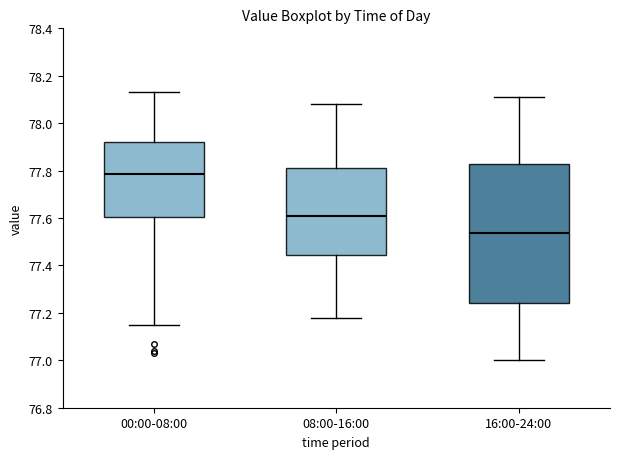

Reading left to right, transcribe this box plot: for each box, give where its median line is, the range the box spans, and where its two whiskers end, as read against the y-axis. The values are not printed on the chart, so give them approximately, as read against the axis.

00:00-08:00: median 77.78, box 77.60 to 77.92, whiskers 77.16 to 78.14
08:00-16:00: median 77.62, box 77.44 to 77.82, whiskers 77.18 to 78.08
16:00-24:00: median 77.54, box 77.24 to 77.82, whiskers 77.00 to 78.12